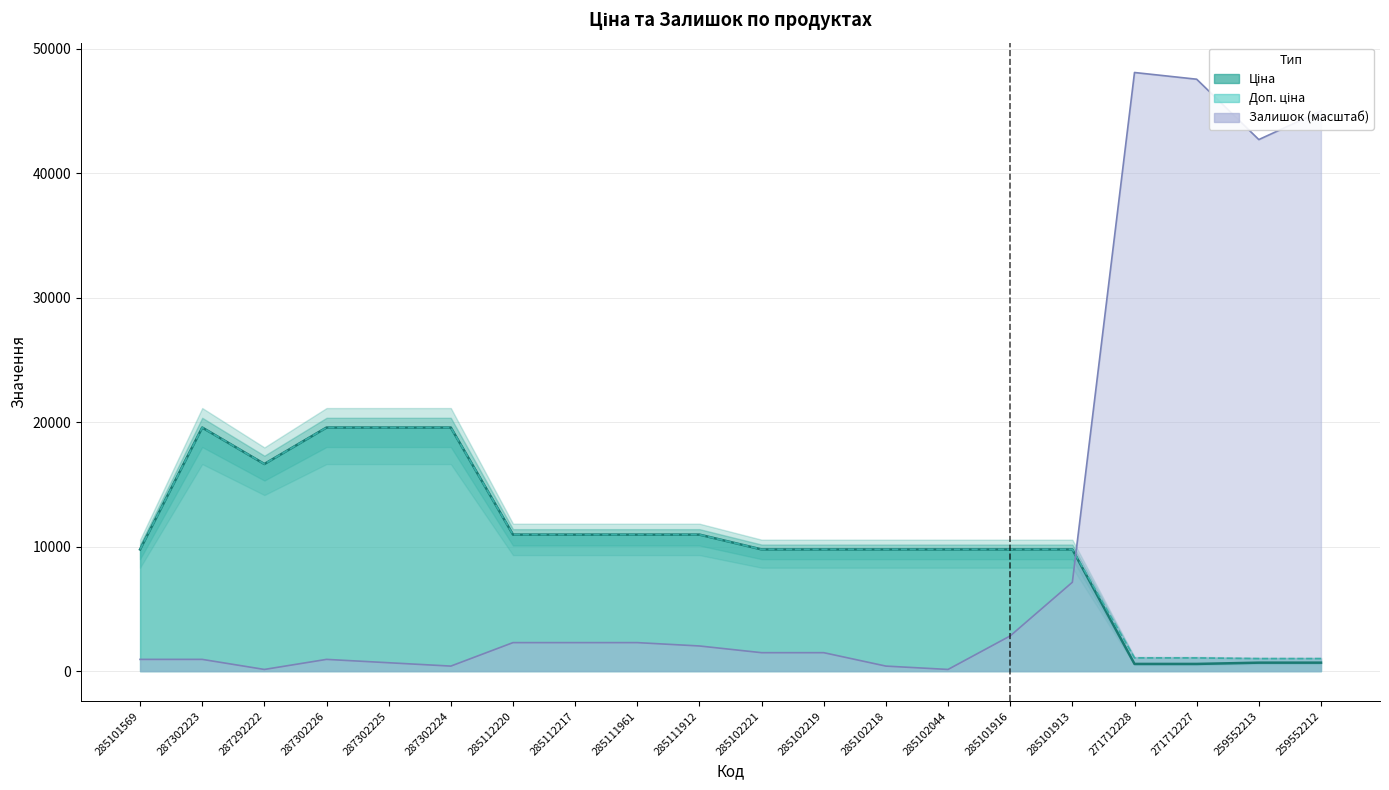

At which category is the sum across all series the highest?

271712228